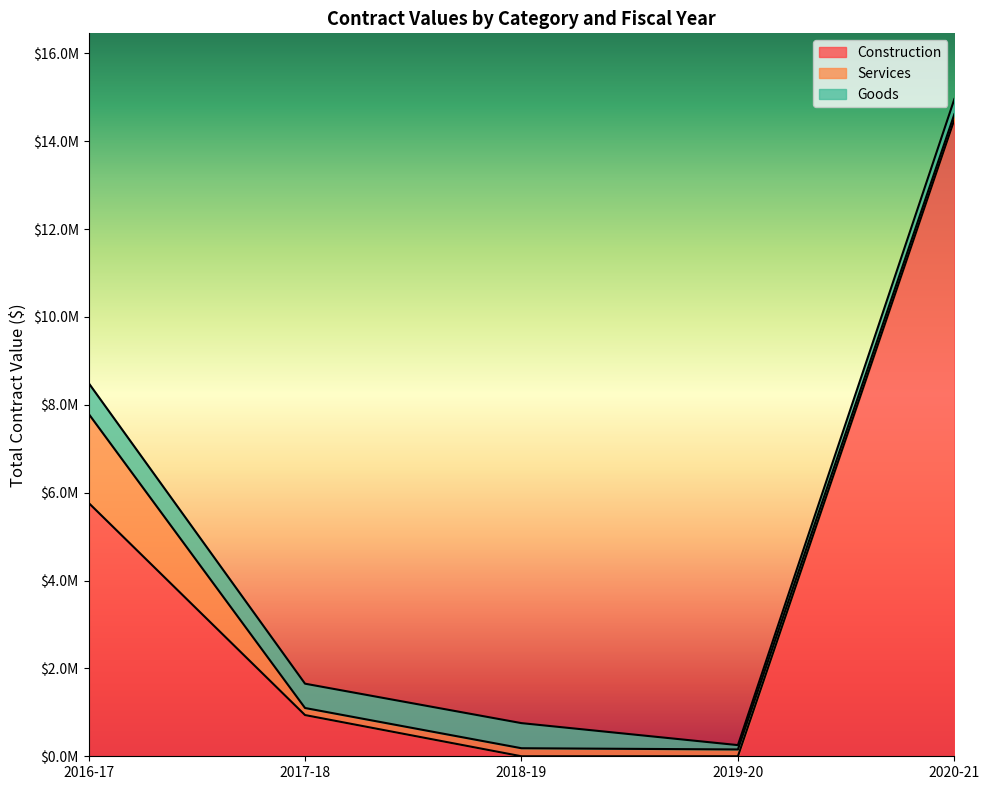

Where does the Goods series first go above 553650?

2016-17